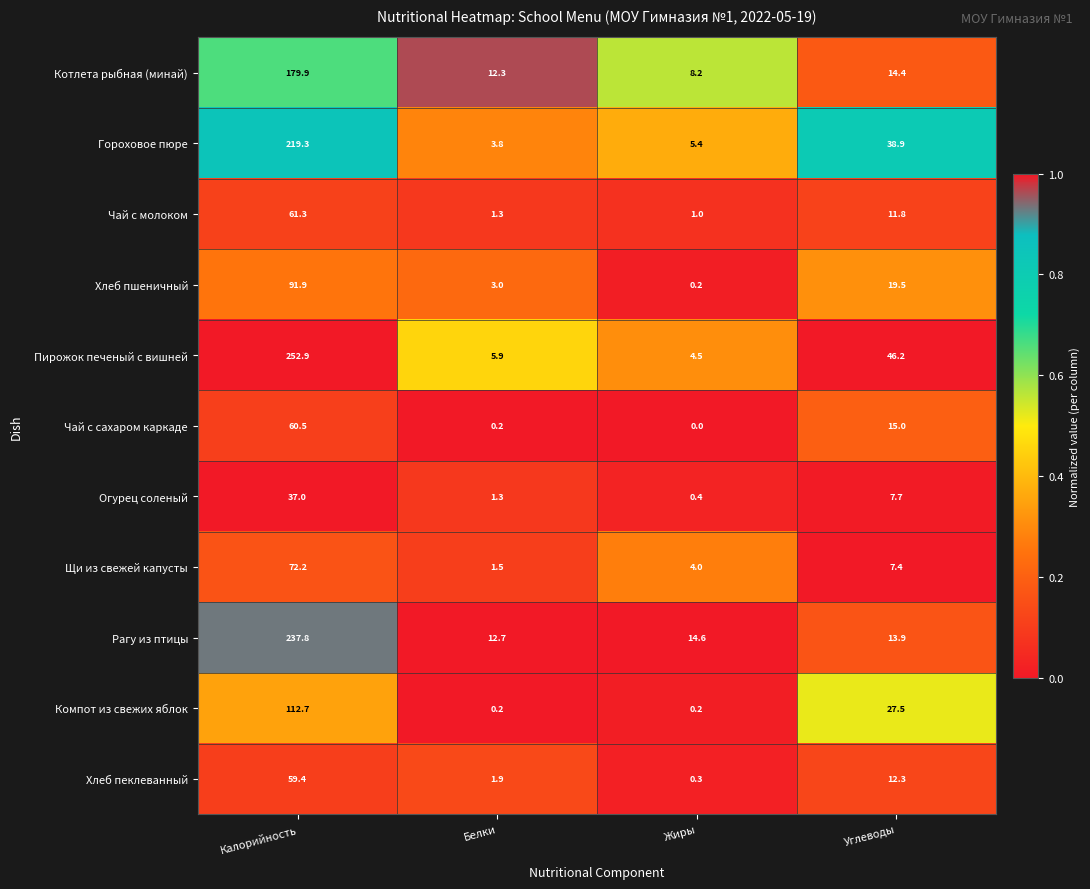

Rank the categories by Пирожок печеный с вишней value from lowest to highest.

Жиры, Белки, Углеводы, Калорийность